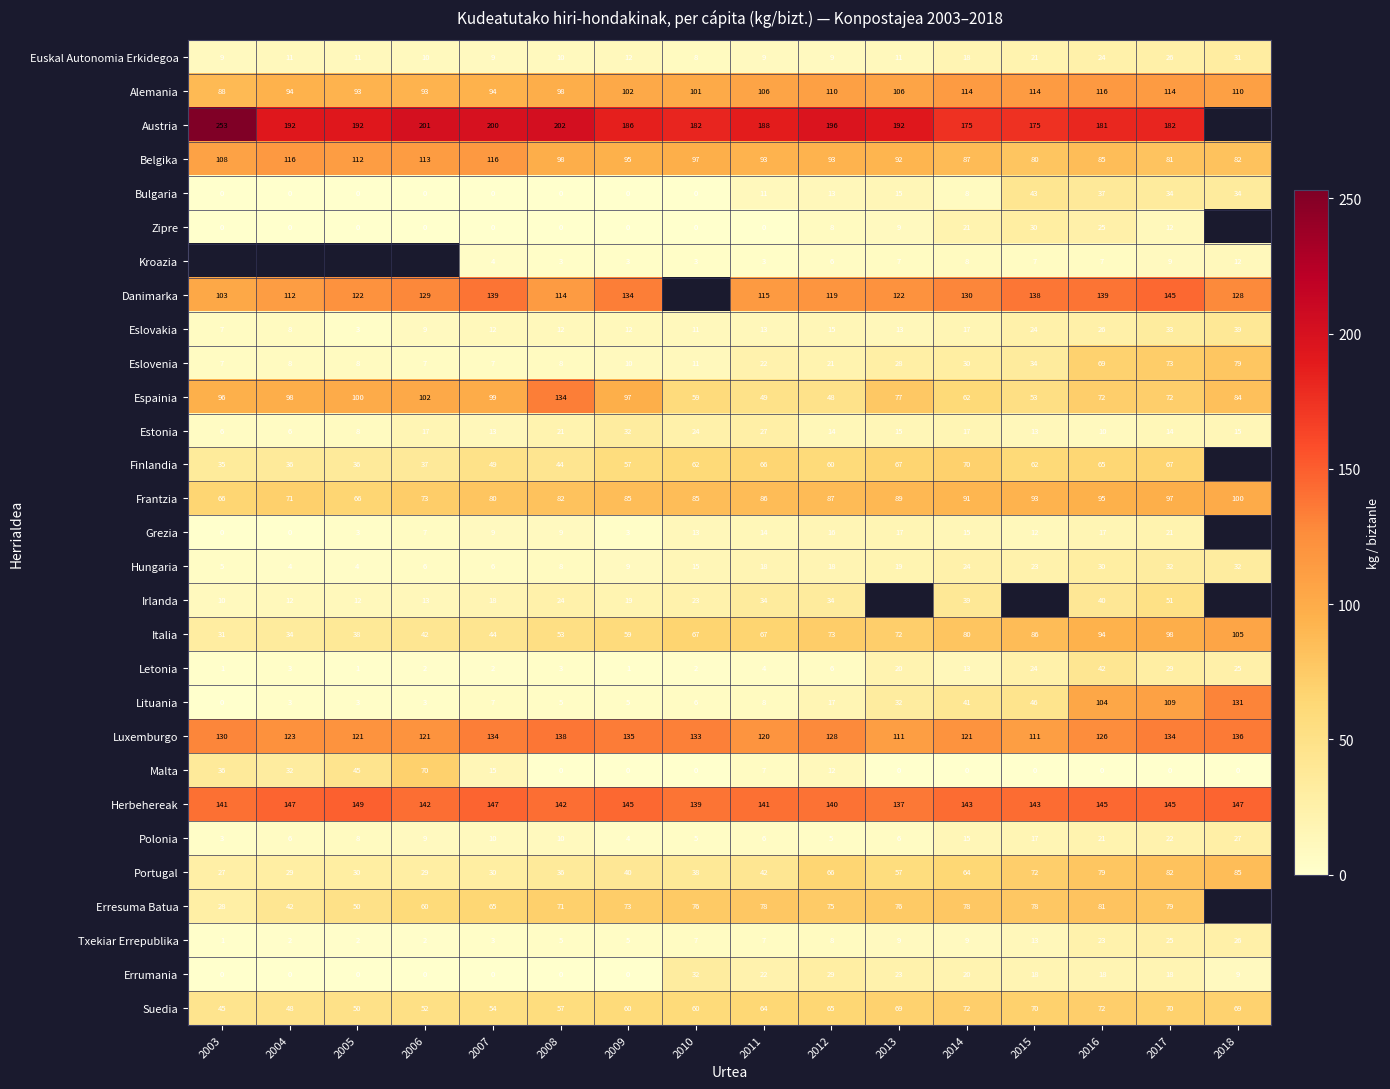

At how many categories does at least one series exceed 203?

1